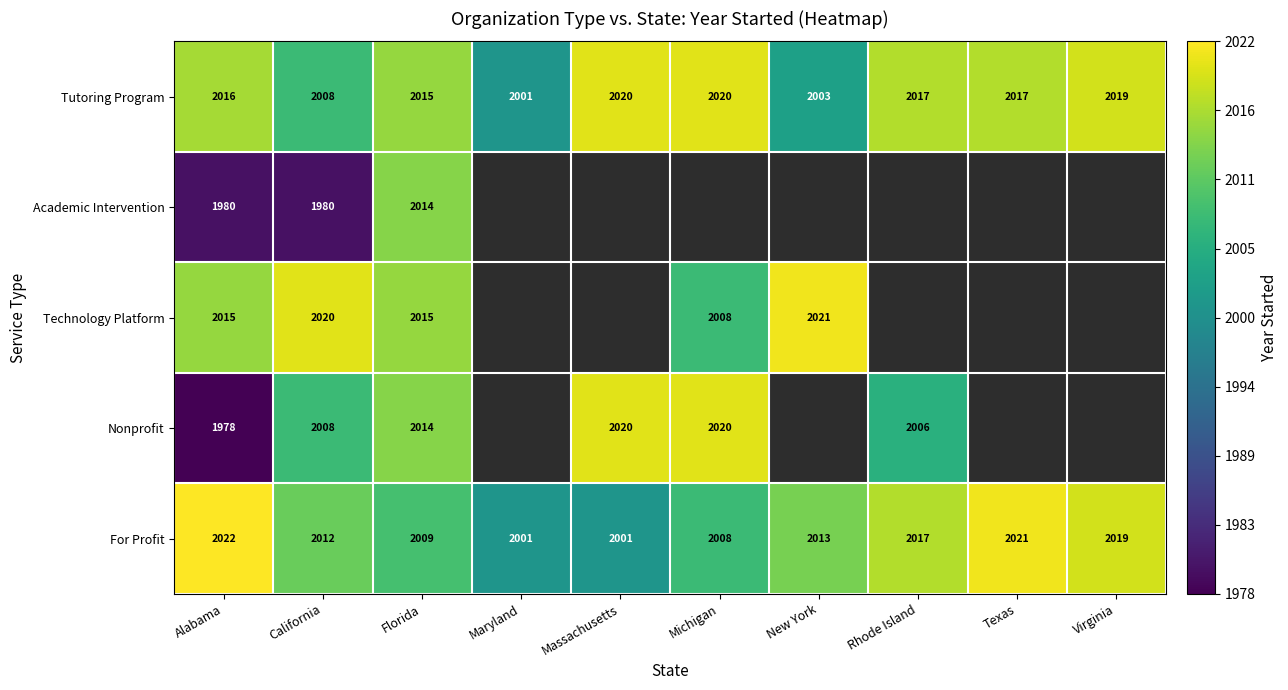

What is the smallest value displayed?

1978.0